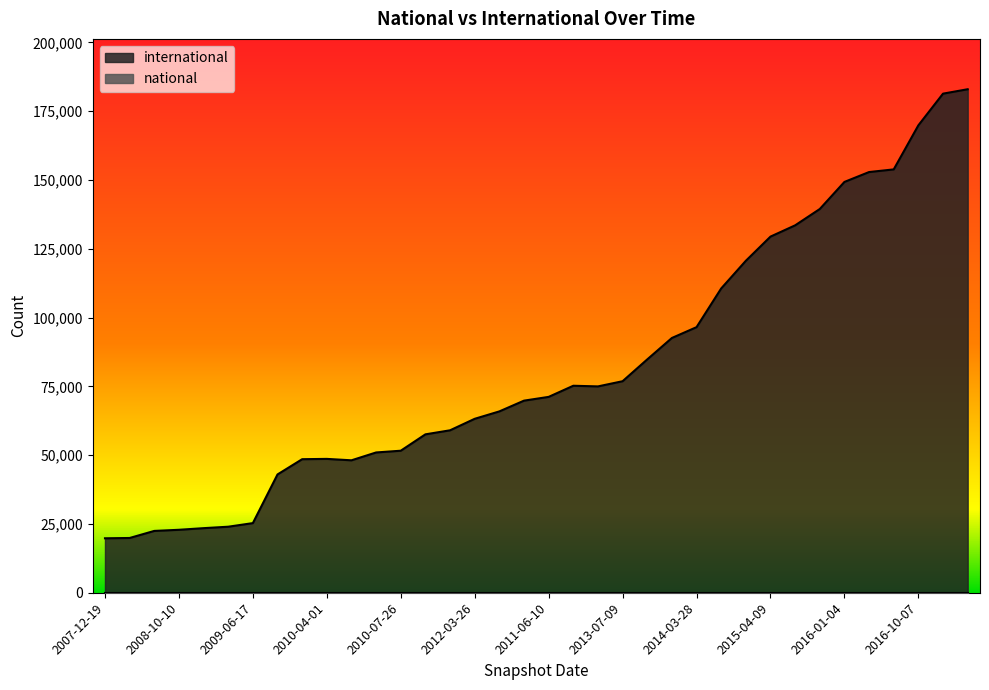

At which category does the chart reach its minimum across all series?

2007-12-19